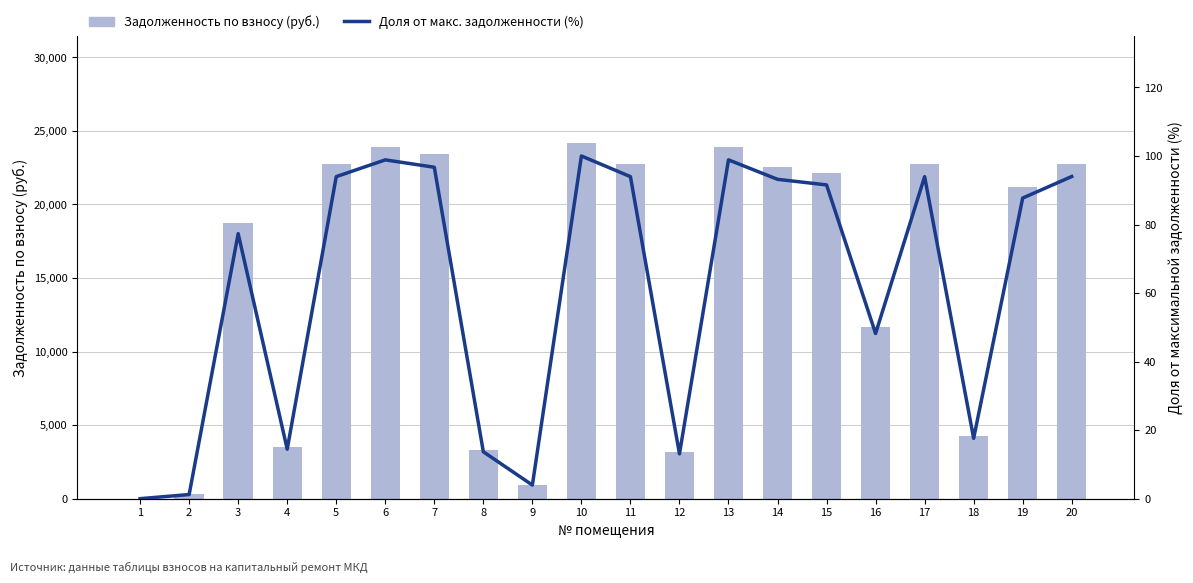

What is the average value of the Задолженность по взносу (руб.) series?

14906.3